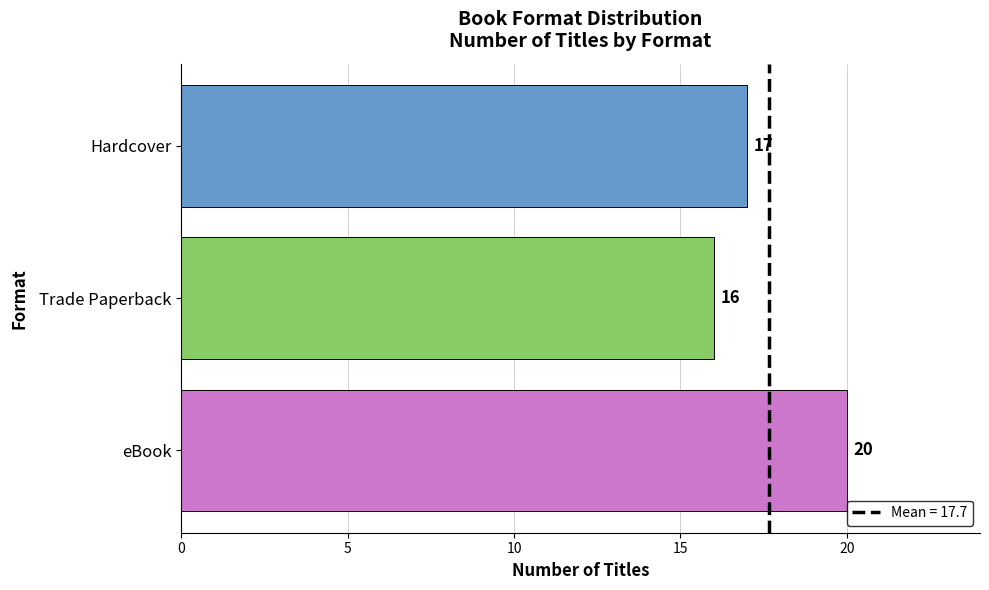

At which label is the value closest to 18?

Hardcover